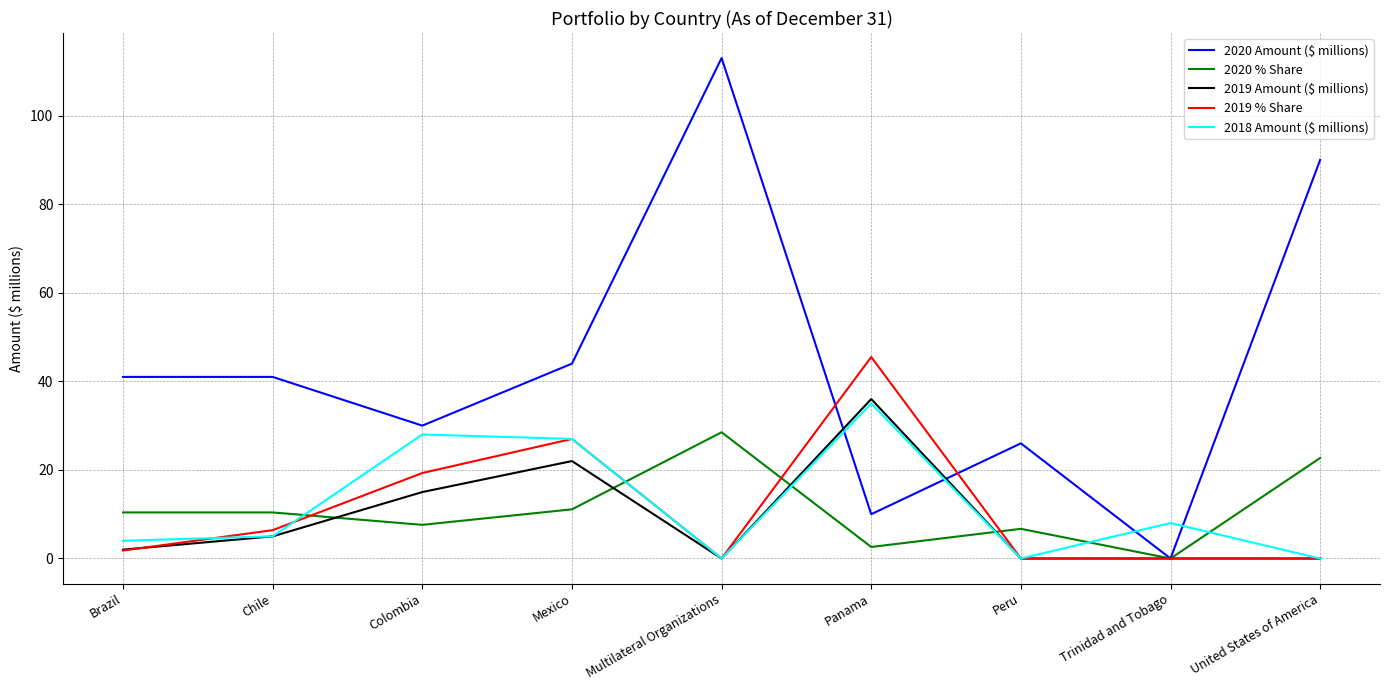

What is the spread (max minus min) of values at Colombia?

22.4